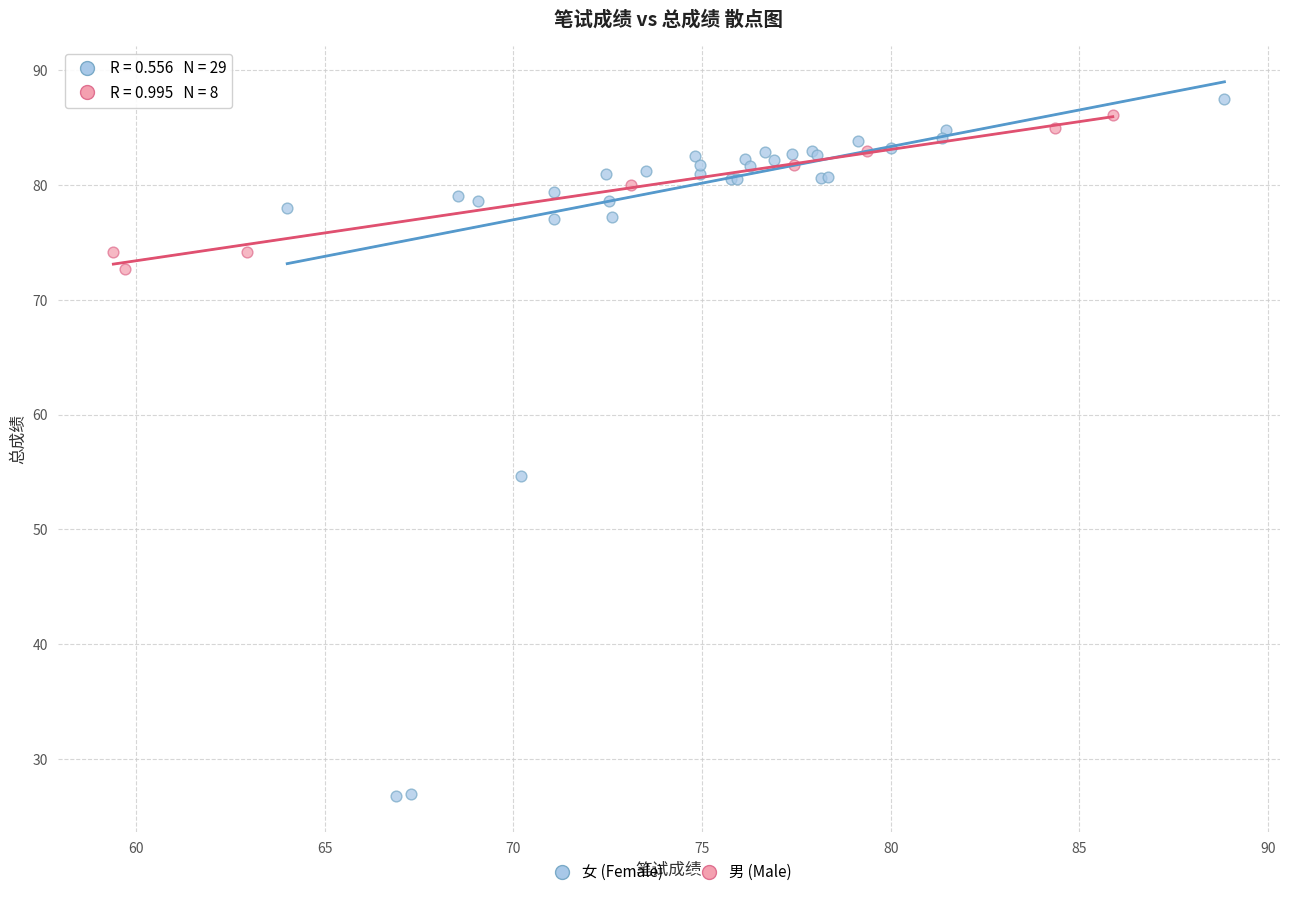

Which series contains the lowest Y value?

女 (Female)